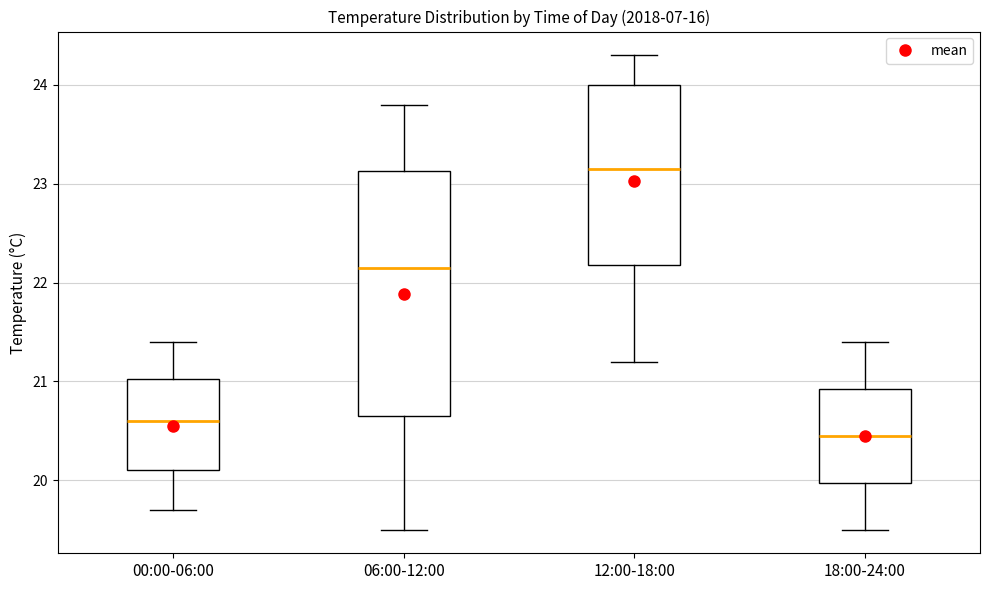

Which box's median line is the highest?

12:00-18:00